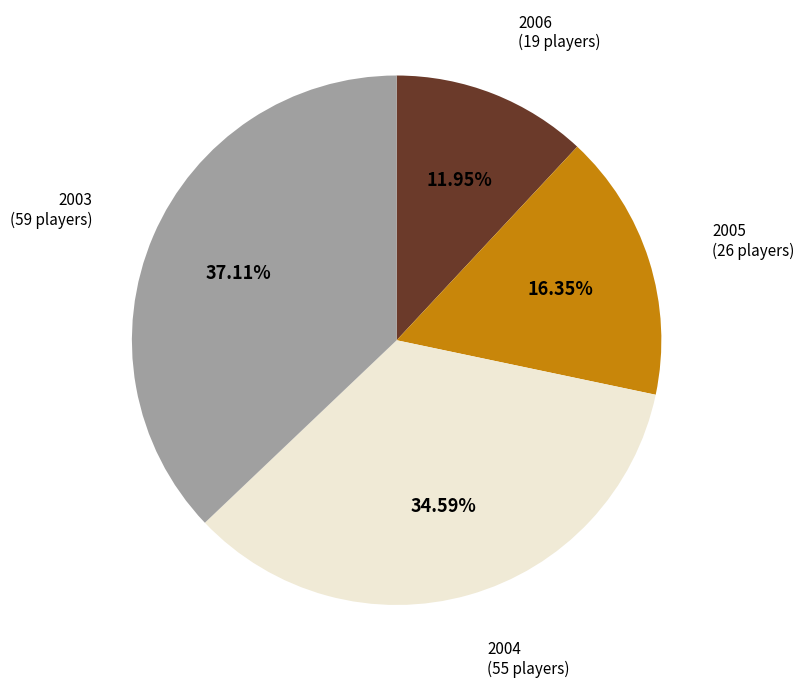

Is there any slice that represents more than half of the pie?

No